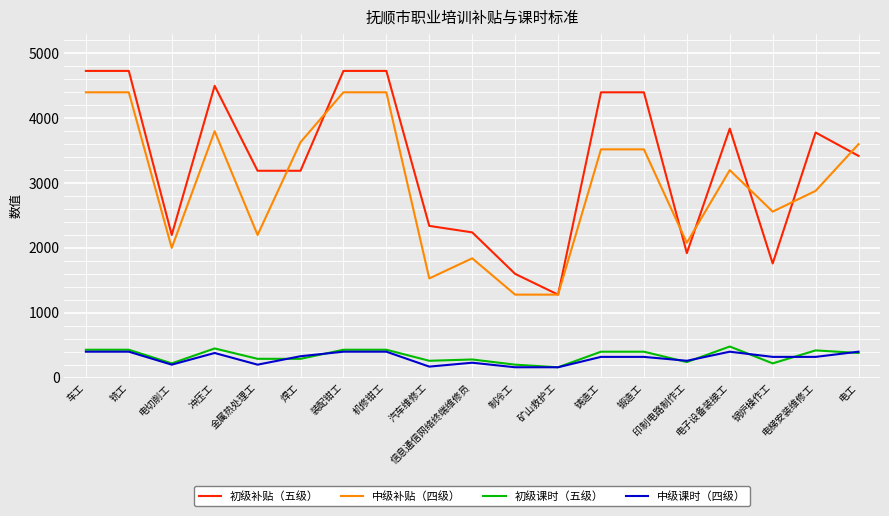

Which series has the largest total across all categories?

初级补贴（五级）